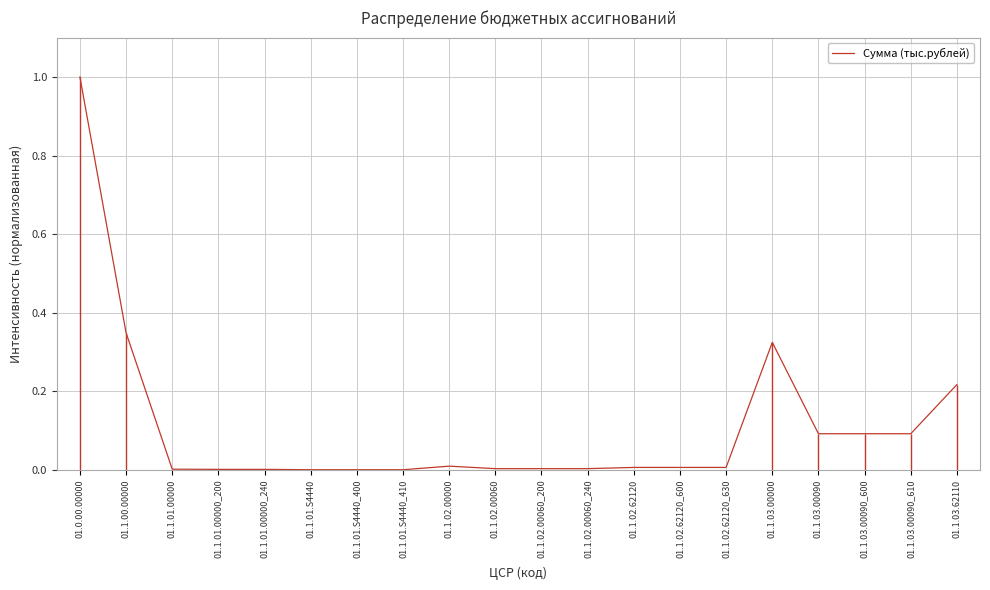

Between 01.1.02.00060_200 and 01.1.02.00060_240, which is larger?

01.1.02.00060_200